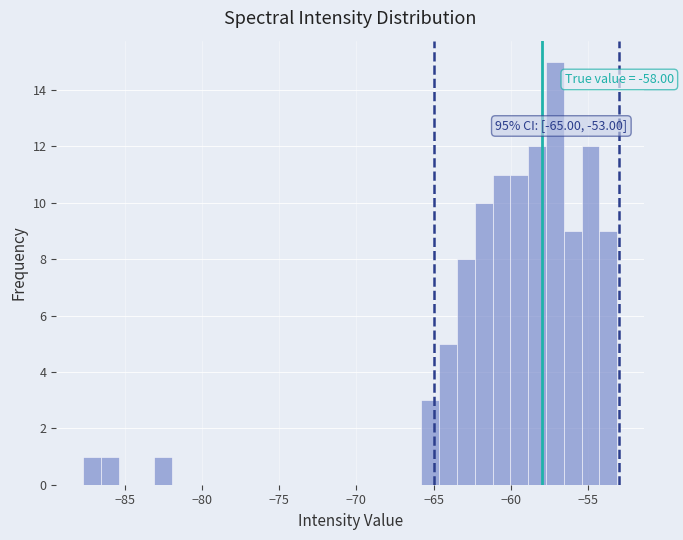

Read against the x-axis, roughly where is the centre of the tallest bar?

-57.0